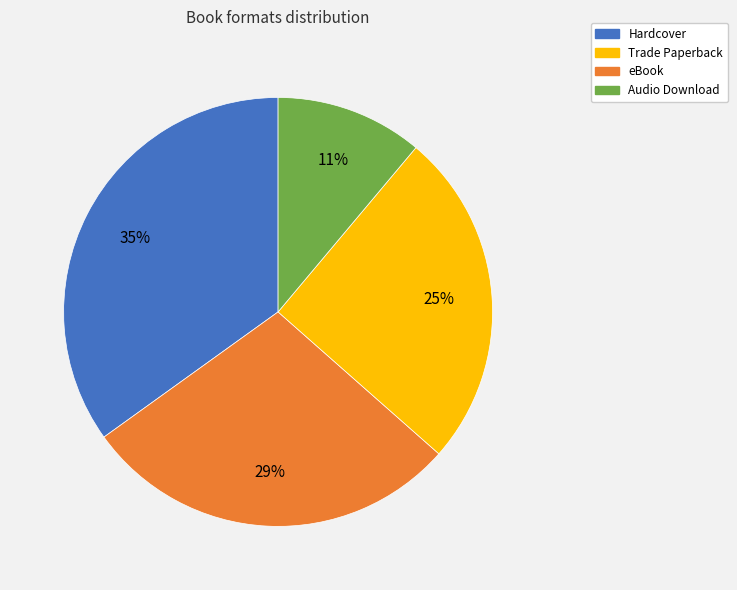

To the nearest percent, what is the average slice percentage?

25%